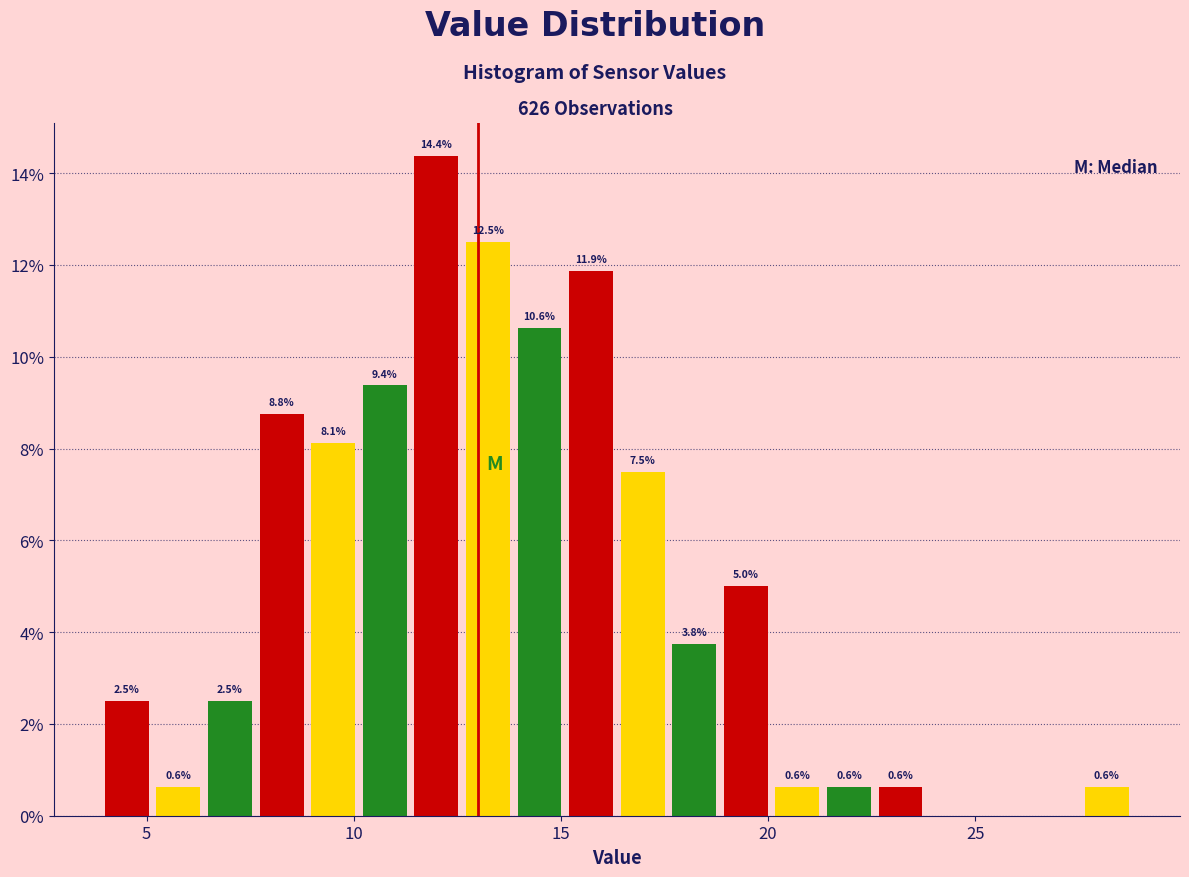

Around what value on the x-axis is the tallest bar? Give the approximate position of its centre, as read against the axis.

12.0